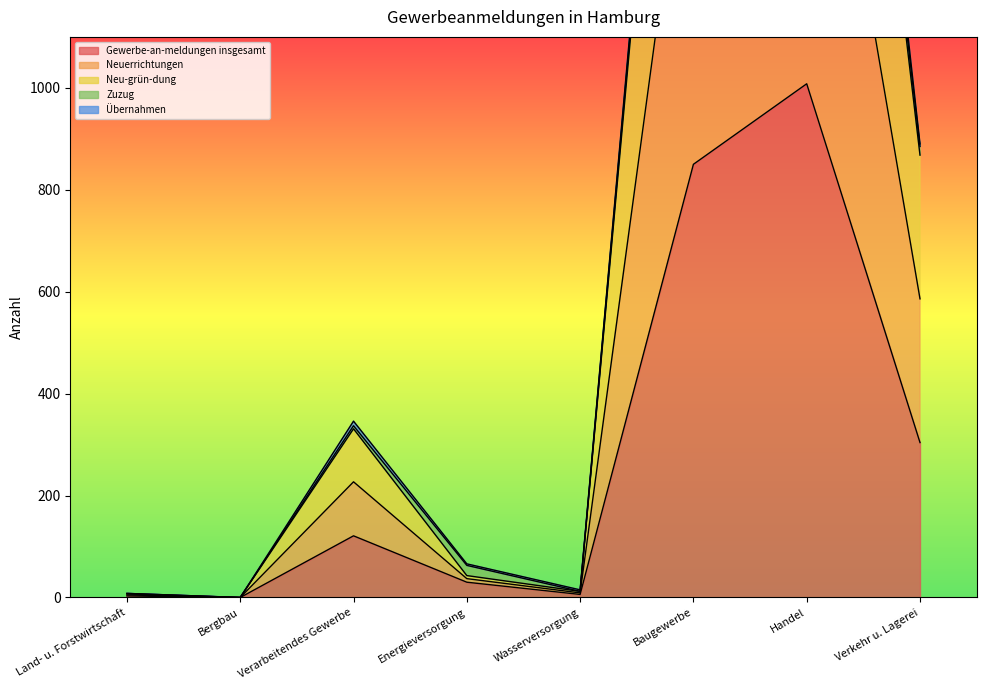

What value does the Gewerbe-an-meldungen insgesamt series have at Energieversorgung?

30